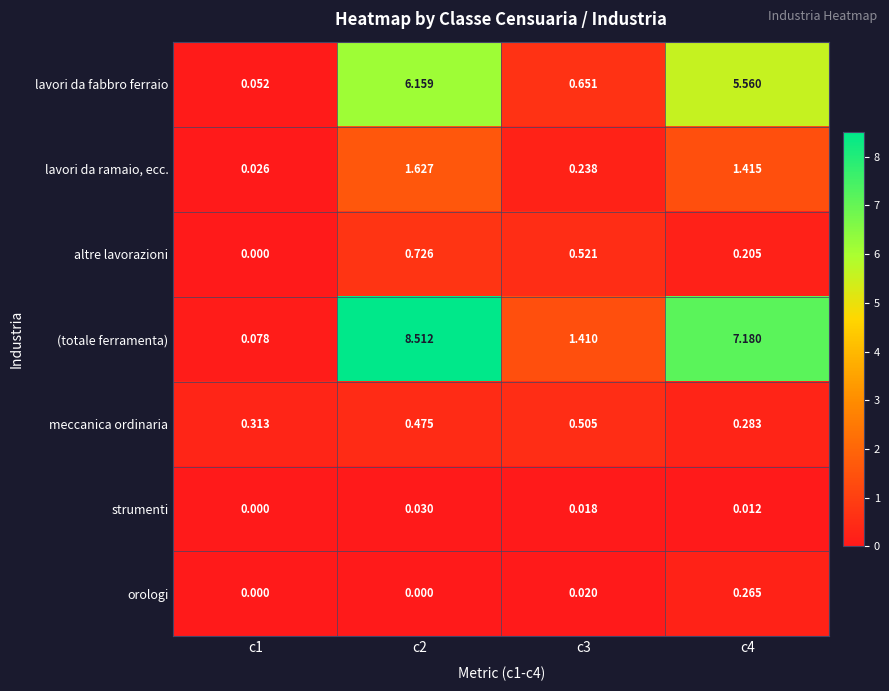

Which series has the widest spread of values?

(totale ferramenta)